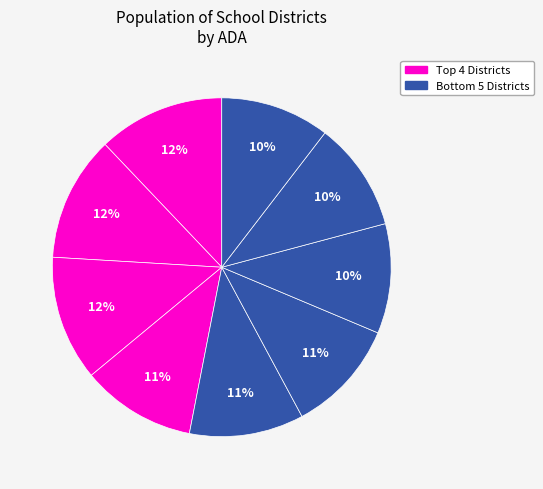

Does any single category account for the majority?

No